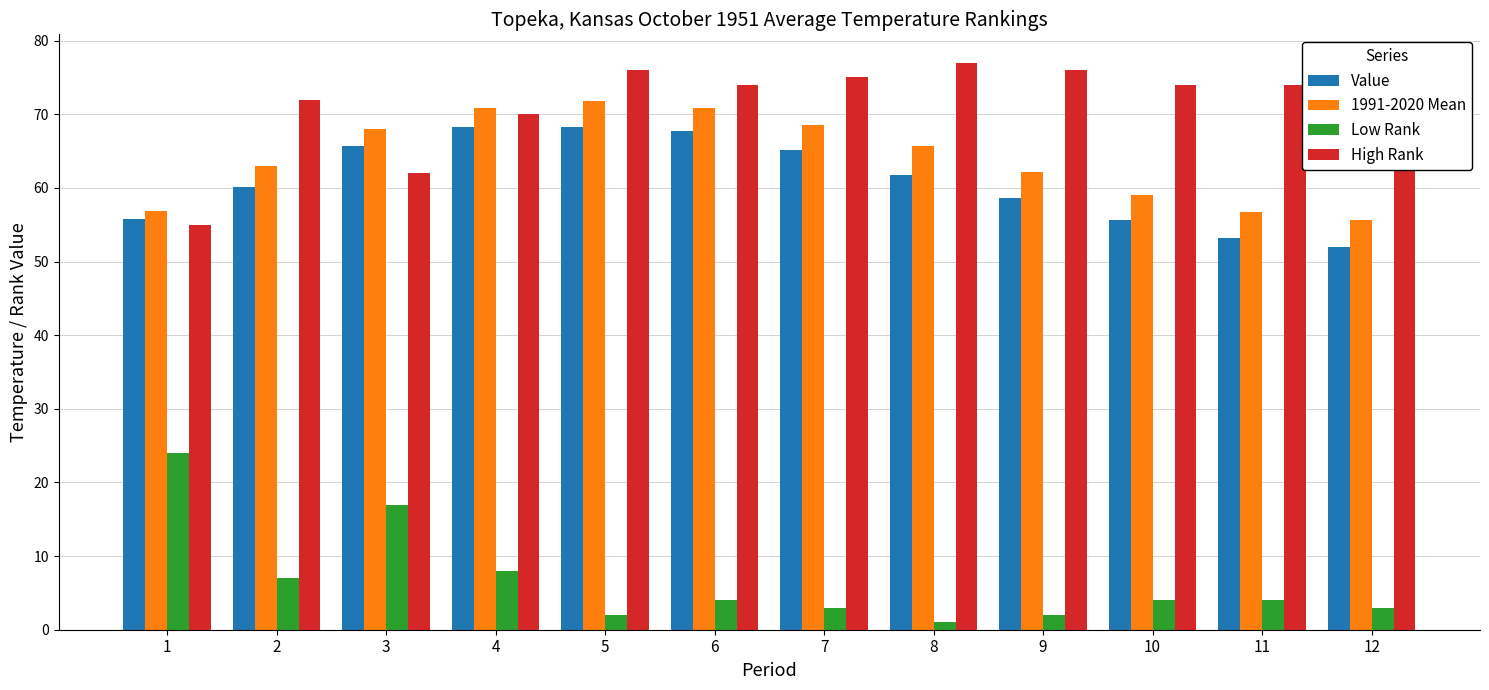

Are the bars horizontal?

No